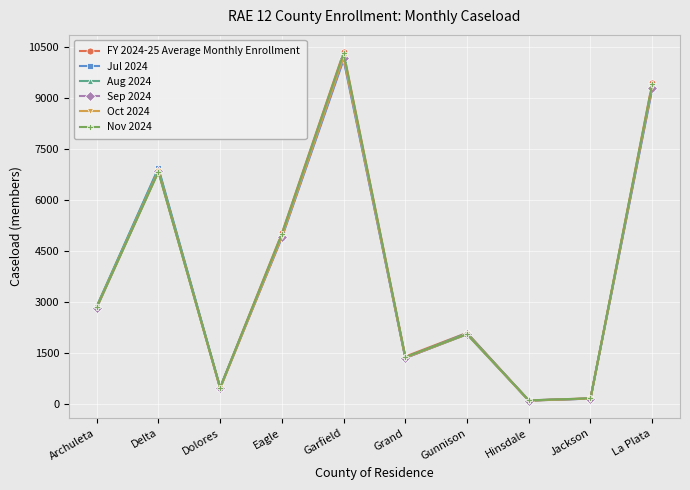

The value of Nov 2024 at Gunnison is 2069.0. True or false?

True